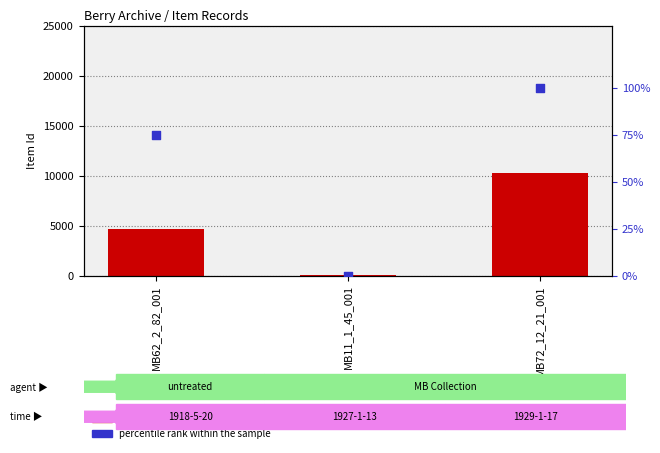

At how many categories does at least one series exceed 5993?

1